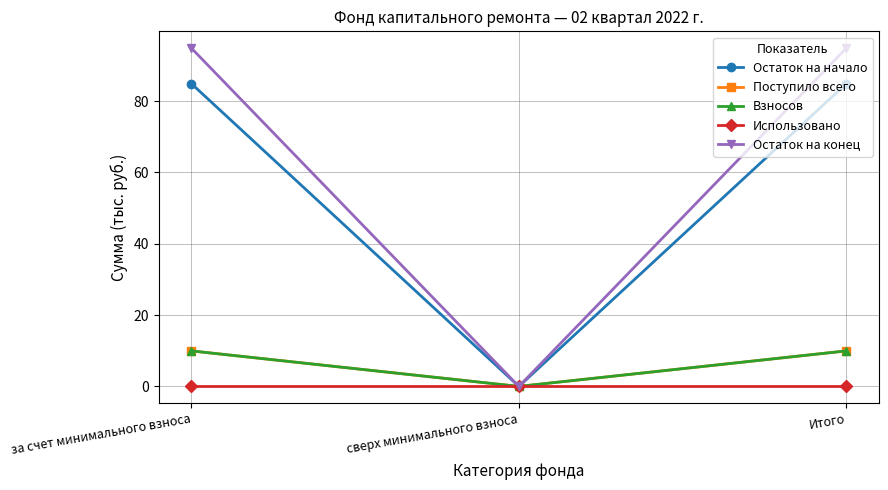

At which label does Поступило всего first exceed 9?

за счет минимального взноса